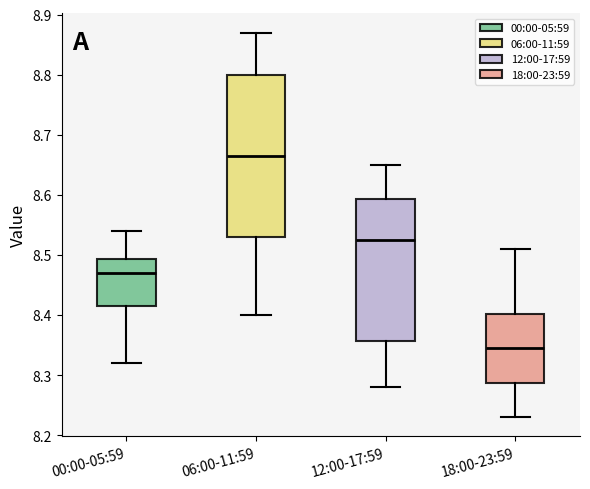

Reading left to right, transcribe this box plot: for each box, give where its median line is, the range the box spans, and where its two whiskers end, as read against the y-axis. The values are not printed on the chart, so give them approximately, as read against the axis.

00:00-05:59: median 8.47, box 8.42 to 8.49, whiskers 8.32 to 8.54
06:00-11:59: median 8.67, box 8.53 to 8.80, whiskers 8.40 to 8.87
12:00-17:59: median 8.53, box 8.36 to 8.59, whiskers 8.28 to 8.65
18:00-23:59: median 8.35, box 8.29 to 8.40, whiskers 8.23 to 8.51